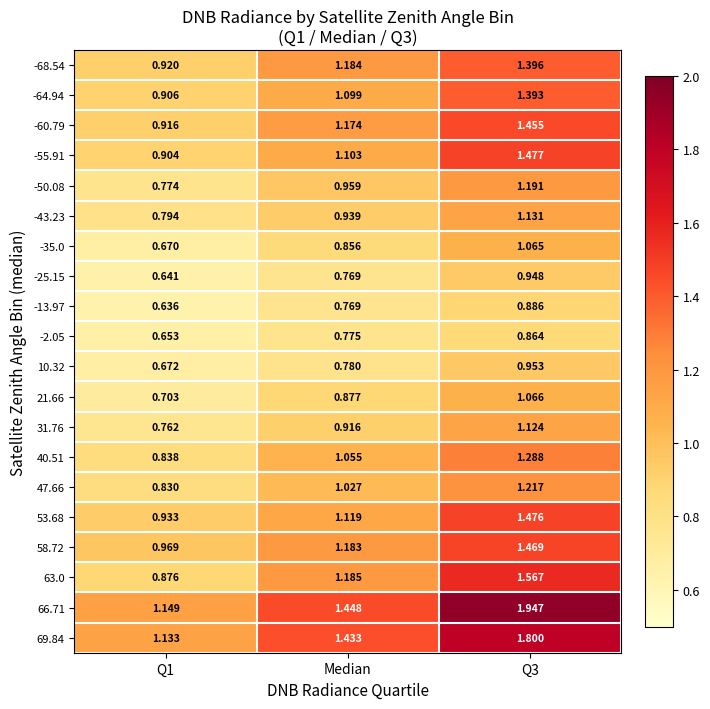

Is the value of -60.79 at Q1 greater than the value of -2.05 at Q3?

Yes